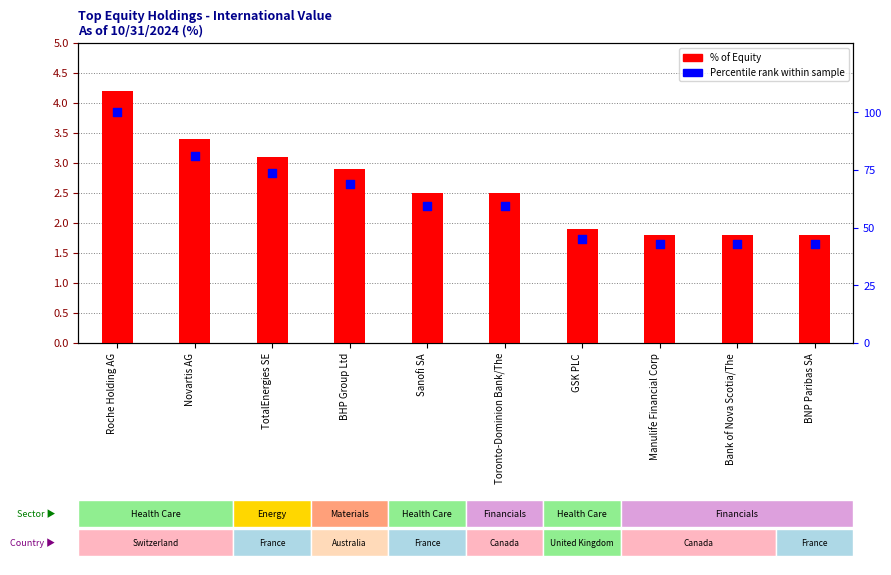

Which series has the largest total across all categories?

Percentile rank